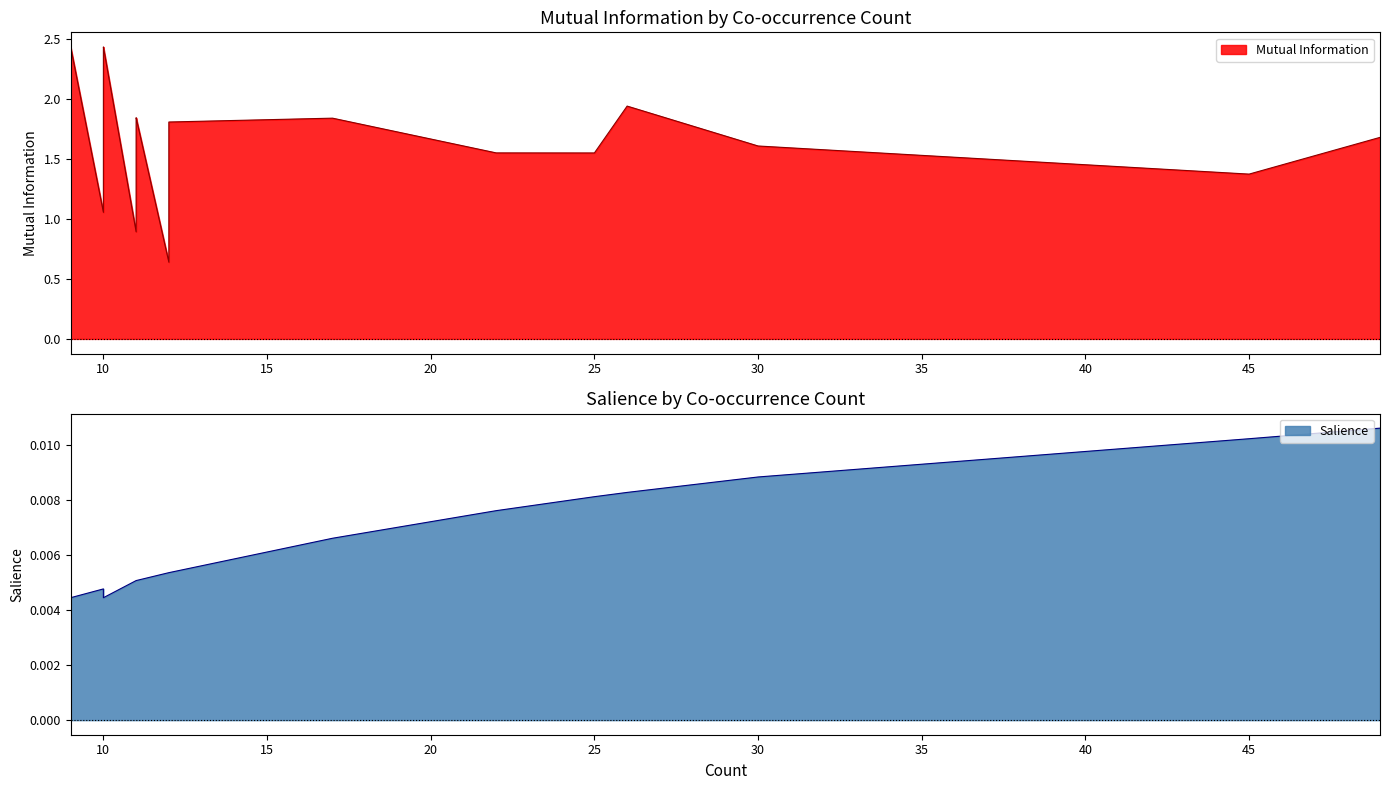

True or false: Mutual Information and Salience intersect in this chart.

False